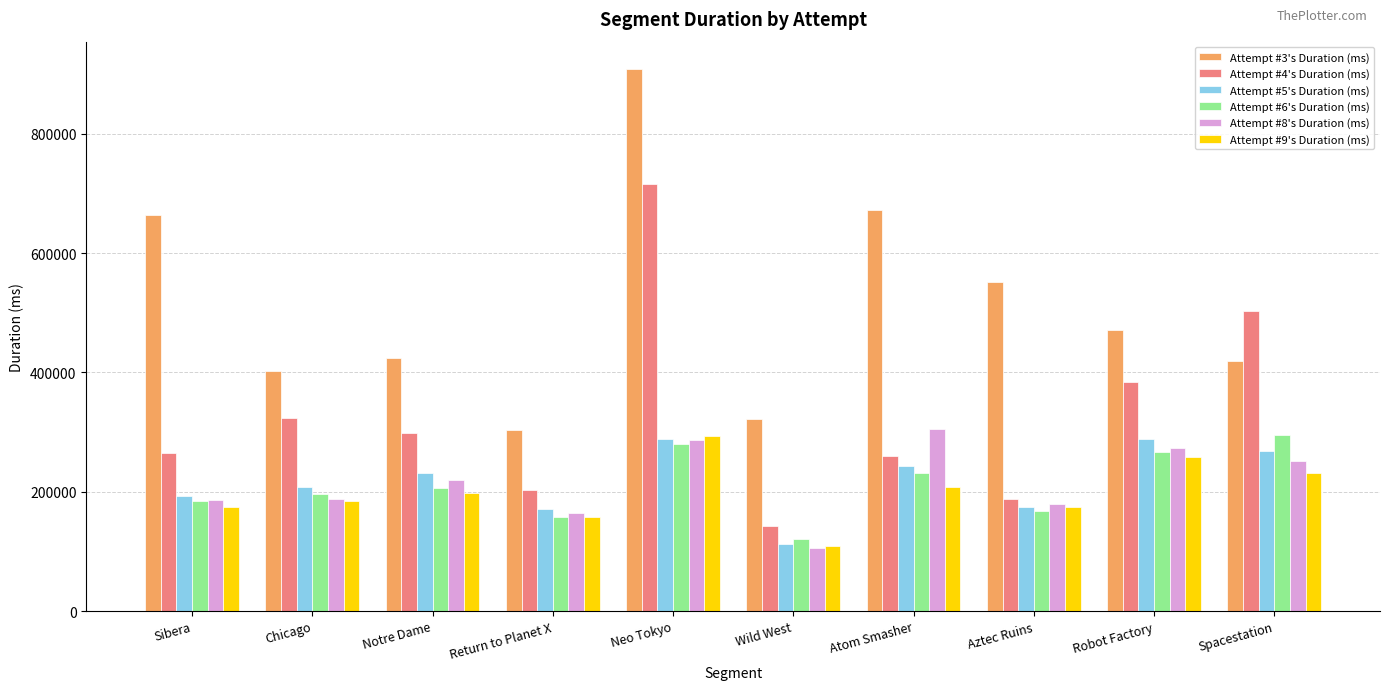

True or false: Attempt #6's Duration (ms) has a value of 279129 at Neo Tokyo.

True